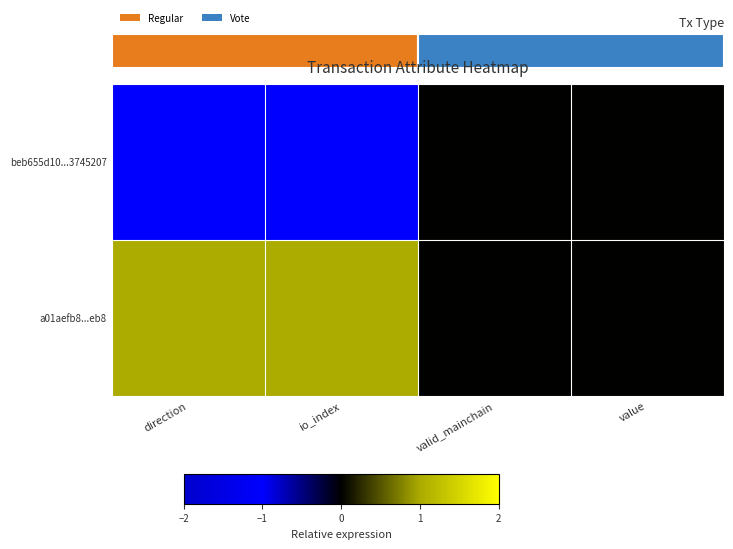

At which label does a01aefb8...eb8 reach its peak?

direction